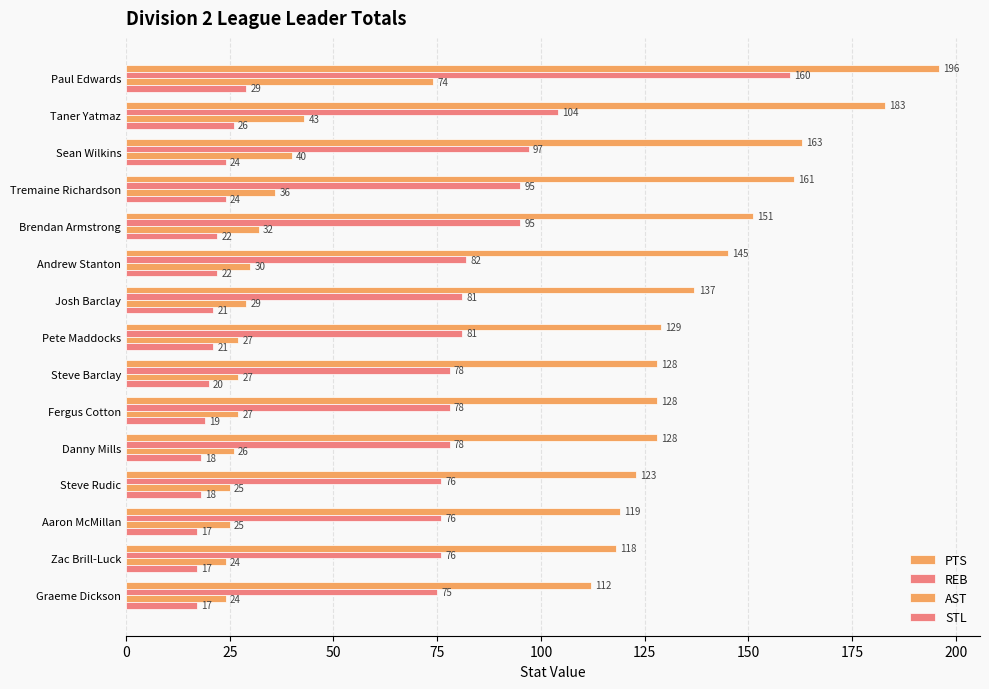

How many series are shown in this chart?

4